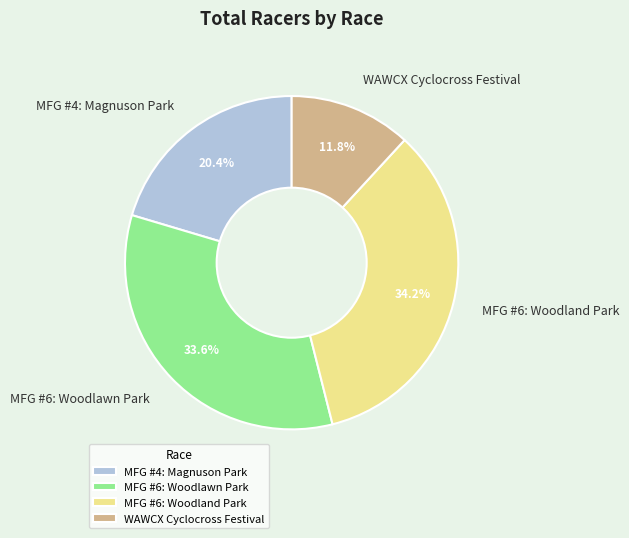

Which has a higher value, WAWCX Cyclocross Festival or MFG #6: Woodland Park?

MFG #6: Woodland Park